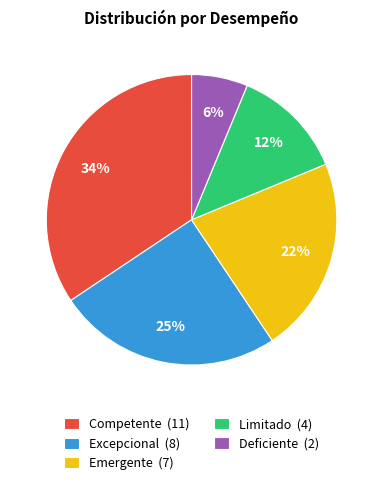

Is the sum of Limitado and Deficiente greater than half?

No